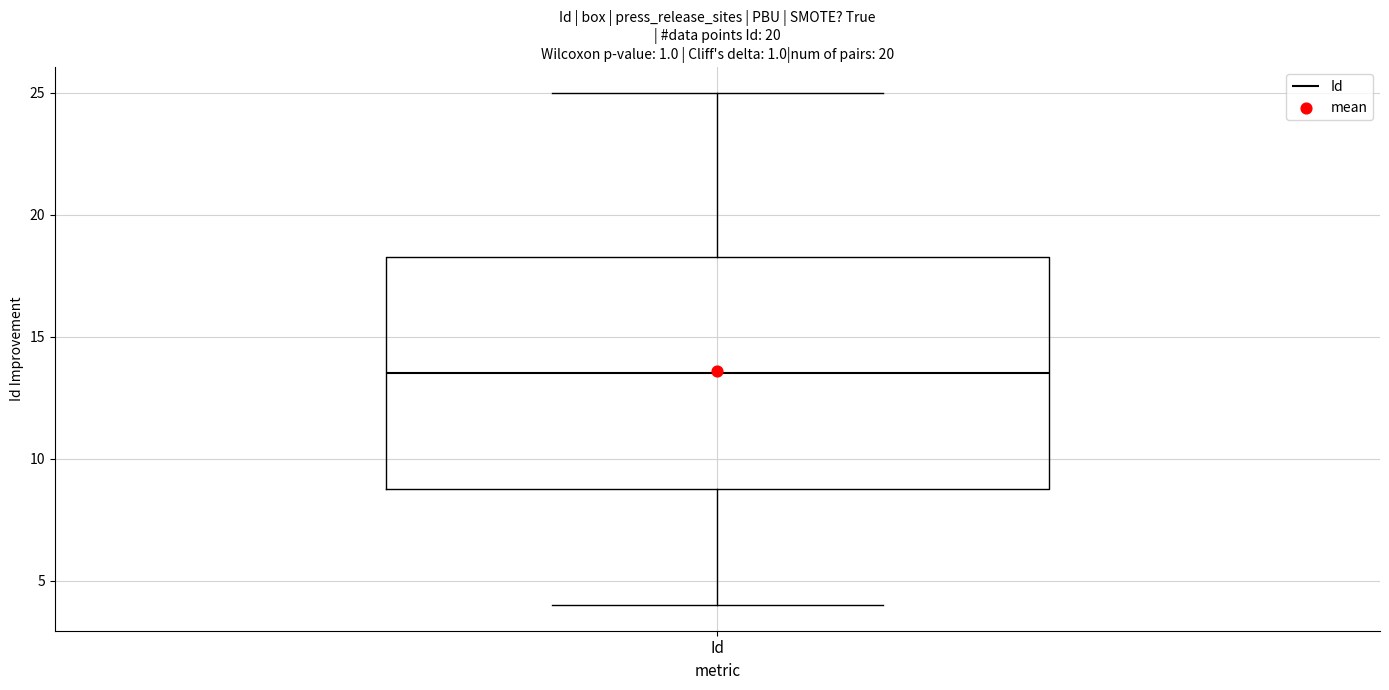

Read this box plot against the y-axis: the position of the median line, the range covered by the box, and the ends of both whiskers. The values are not printed on the chart, so give them approximately, as read against the axis.

median 13.5, box 9.0 to 18.5, whiskers 4.0 to 25.0